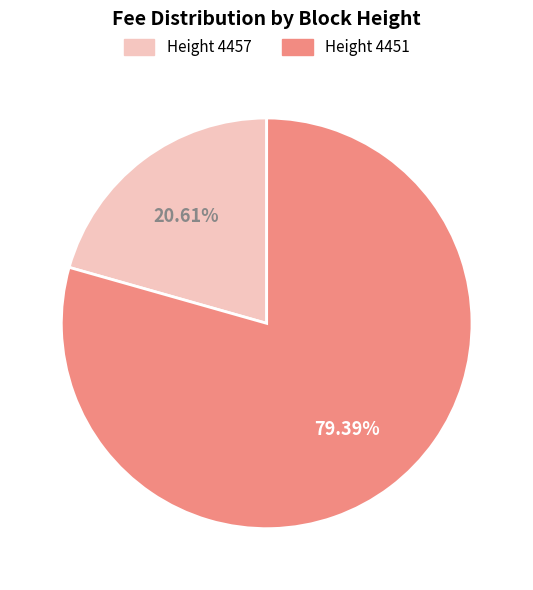

Is there a majority slice in this chart?

Yes